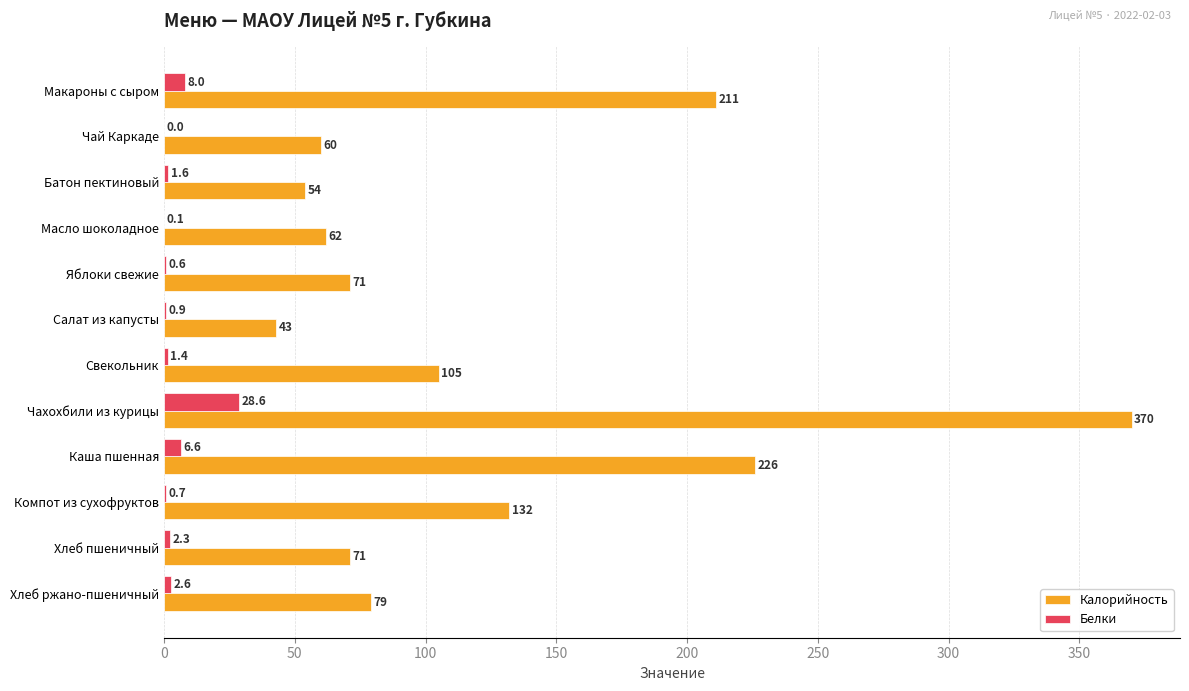

Is it true that Белки equals 0.7 at Компот из сухофруктов?

True